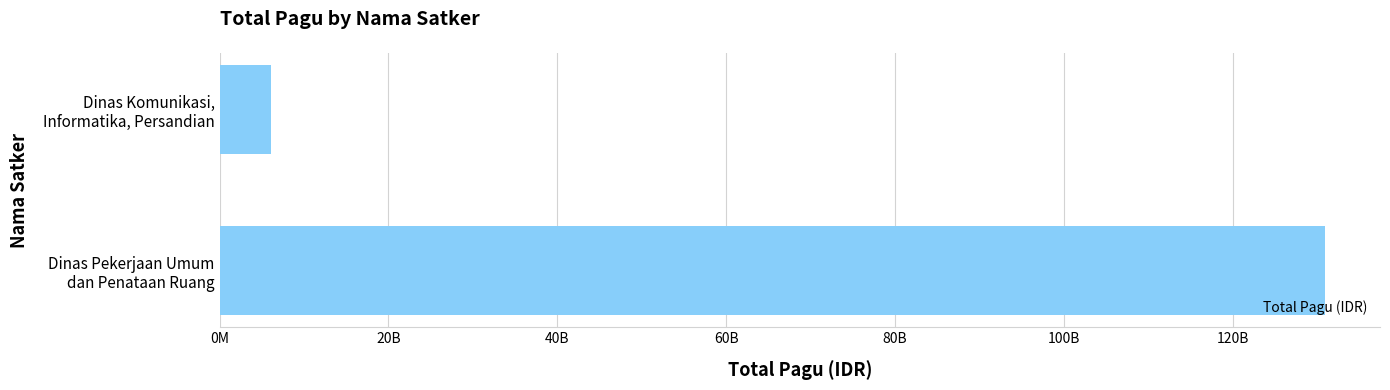

List the labels in order of value, smallest first.

Dinas Komunikasi,
Informatika, Persandian, Dinas Pekerjaan Umum
dan Penataan Ruang